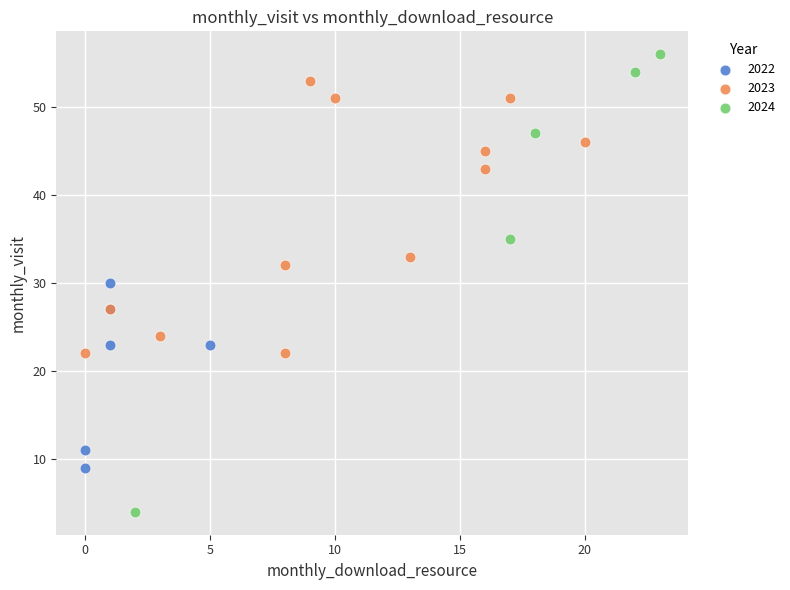

Which series reaches the maximum Y coordinate?

2024